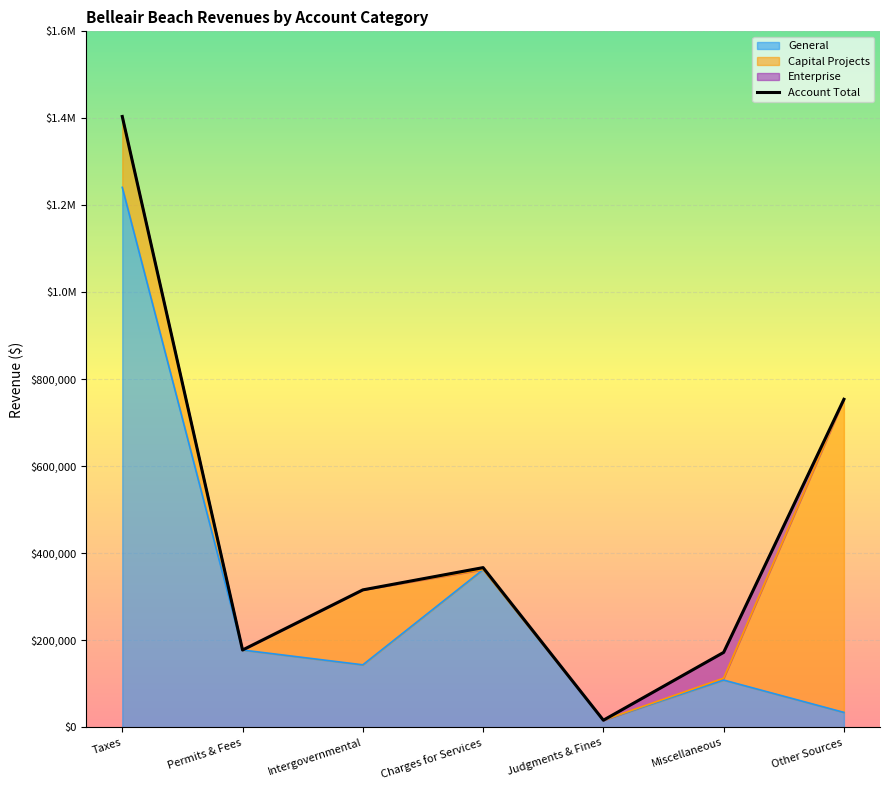

What is the label of the 2nd point from the right?

Miscellaneous